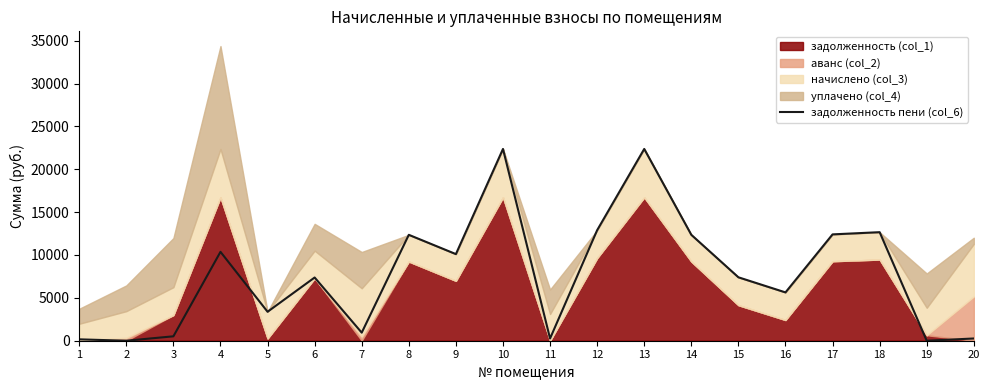

What is the difference between the second highest and minimum values?

22367.3